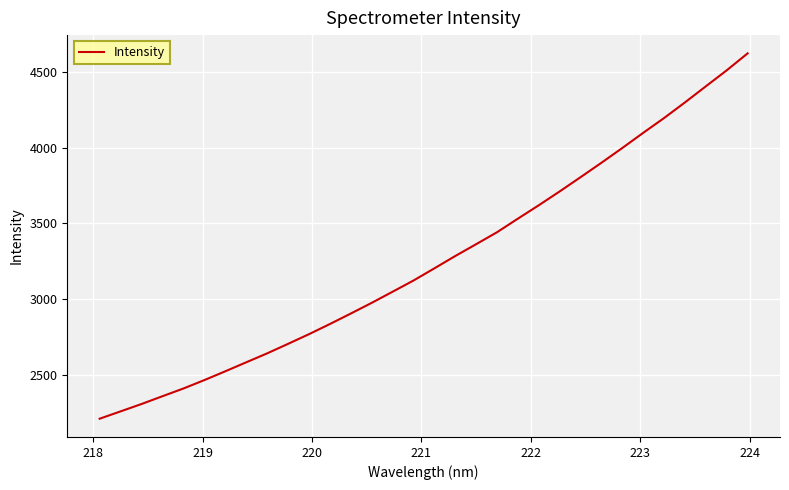

What is the difference between the maximum and minimum values?

2408.7